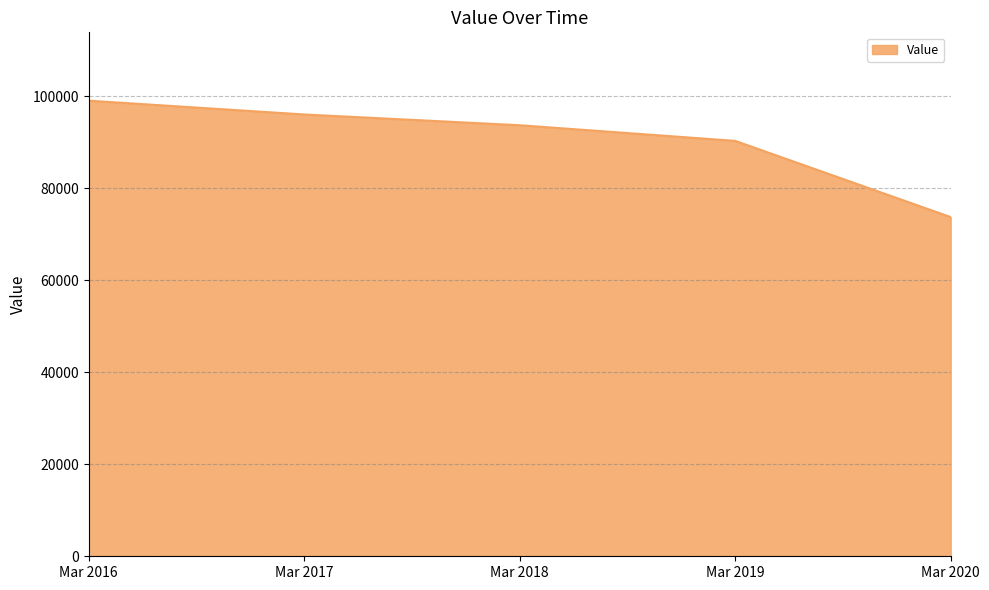

What is the difference between the maximum and minimum values?

25294